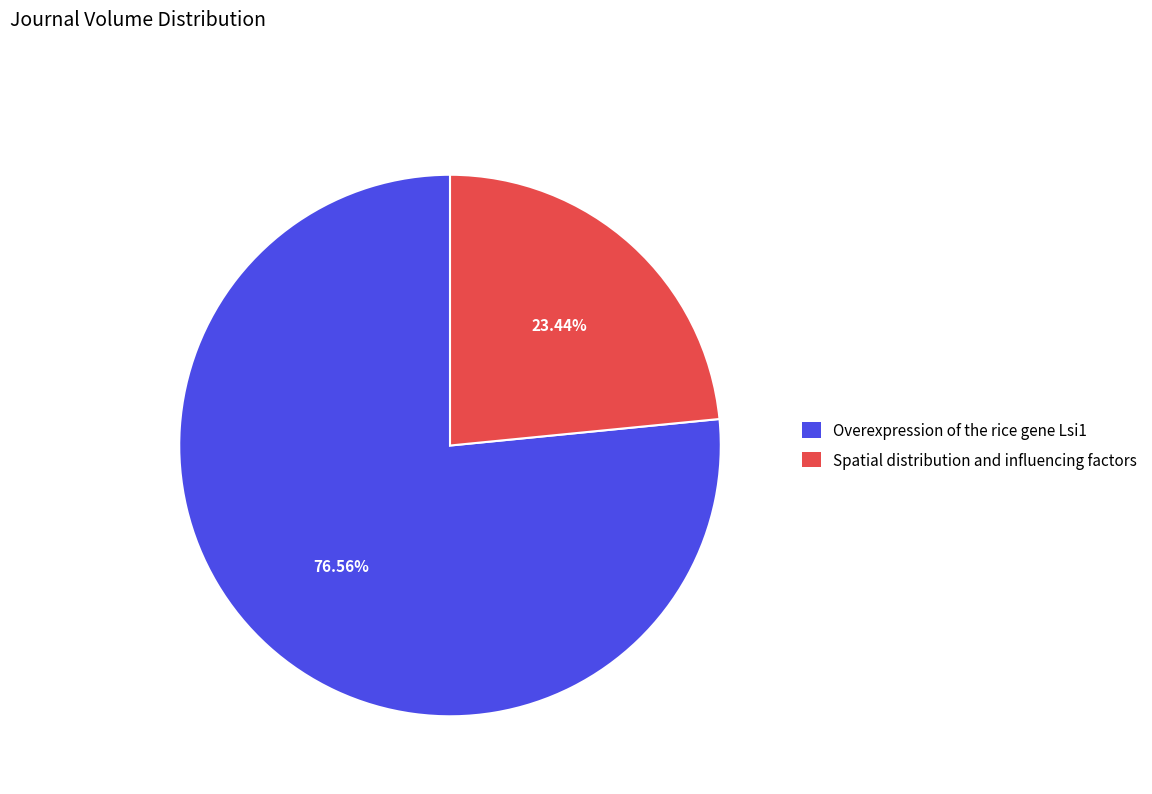

What percentage do Overexpression of the rice gene Lsi1 and Spatial distribution and influencing factors together represent?

100.0%